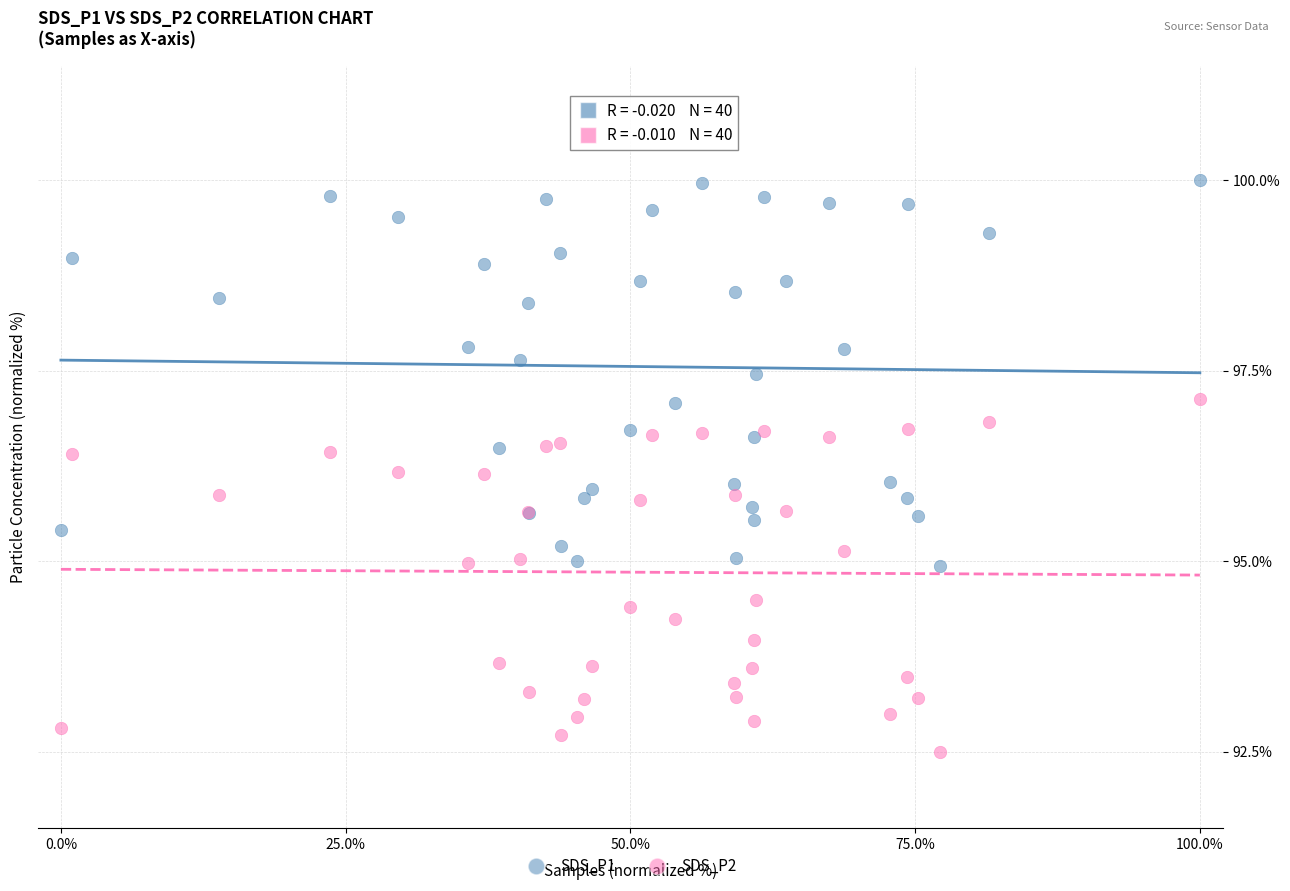

Which series reaches the maximum Y coordinate?

SDS_P1